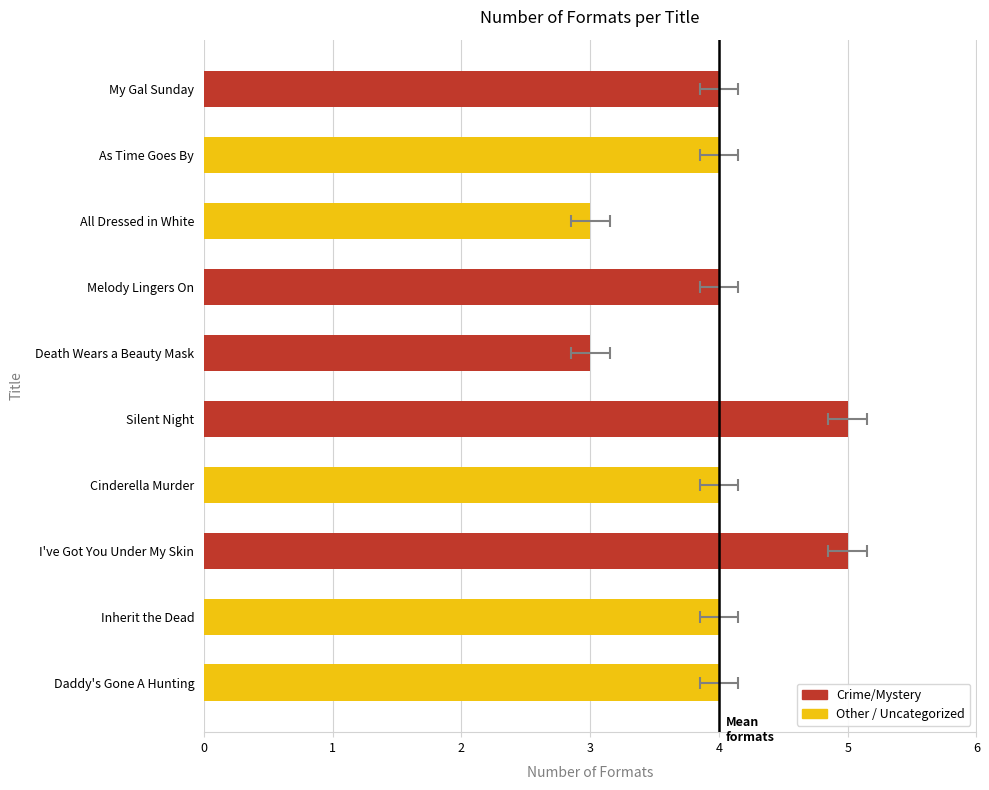

Are the bars horizontal?

Yes